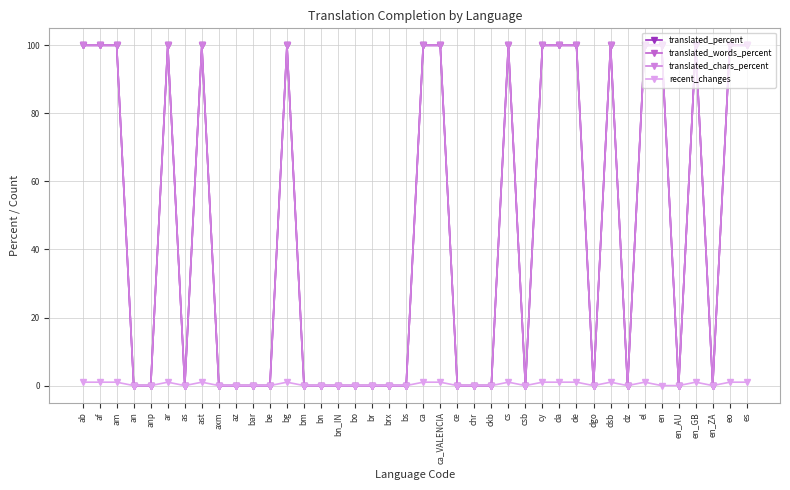

What is the highest value of the translated_percent series?

100